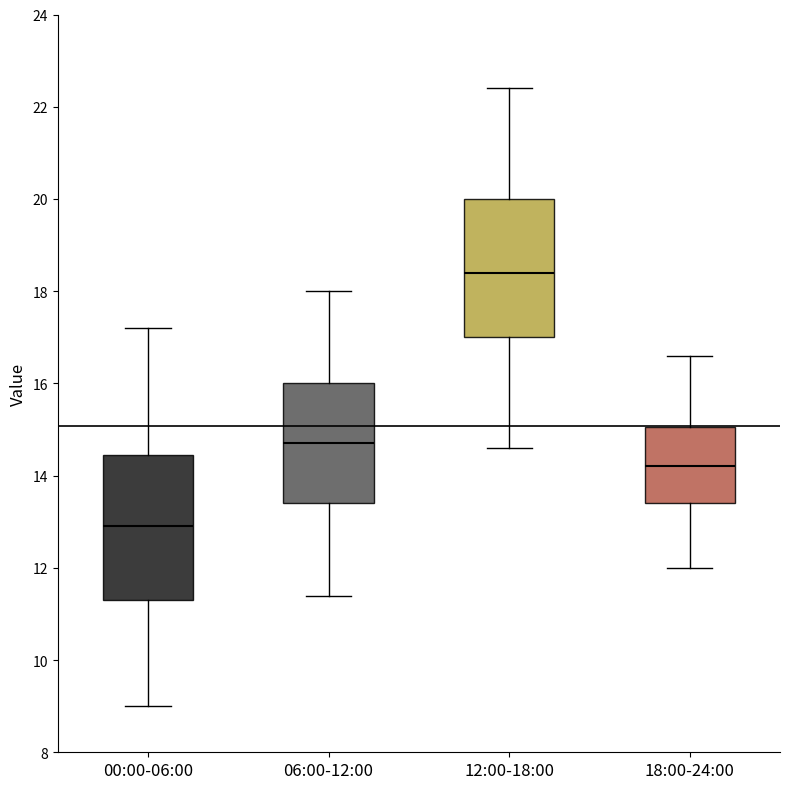

Reading left to right, read every box against the y-axis: the position of its median line, the range the box covers, and the ends of its whiskers. The values are not printed on the chart, so give them approximately, as read against the axis.

00:00-06:00: median 13.0, box 11.4 to 14.4, whiskers 9.0 to 17.2
06:00-12:00: median 14.8, box 13.4 to 16.0, whiskers 11.4 to 18.0
12:00-18:00: median 18.4, box 17.0 to 20.0, whiskers 14.6 to 22.4
18:00-24:00: median 14.2, box 13.4 to 15.0, whiskers 12.0 to 16.6